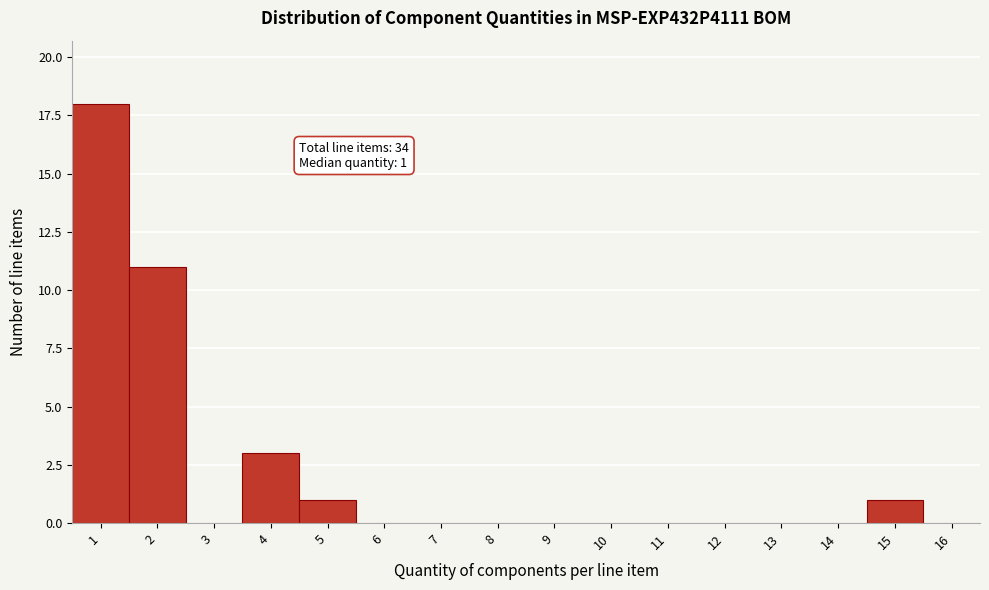

Reading right to left, transcribe all the data shown in this chart.

16=0	15=1	14=0	13=0	12=0	11=0	10=0	9=0	8=0	7=0	6=0	5=1	4=3	3=0	2=11	1=18